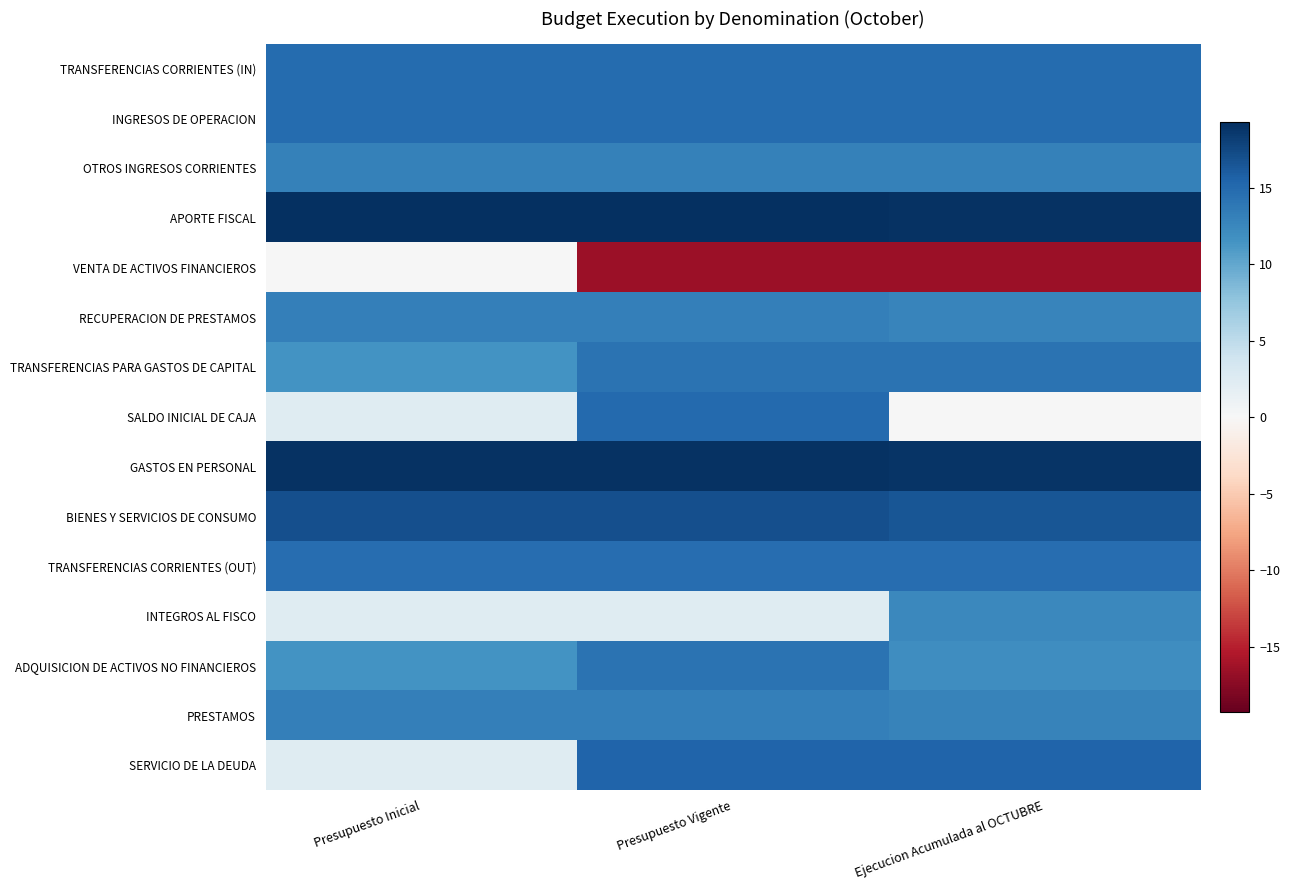

Rank the series at Presupuesto Inicial from lowest to highest value.

VENTA DE ACTIVOS FINANCIEROS, SALDO INICIAL DE CAJA, INTEGROS AL FISCO, SERVICIO DE LA DEUDA, TRANSFERENCIAS PARA GASTOS DE CAPITAL, ADQUISICION DE ACTIVOS NO FINANCIEROS, OTROS INGRESOS CORRIENTES, RECUPERACION DE PRESTAMOS, PRESTAMOS, TRANSFERENCIAS CORRIENTES (OUT), INGRESOS DE OPERACION, TRANSFERENCIAS CORRIENTES (IN), BIENES Y SERVICIOS DE CONSUMO, GASTOS EN PERSONAL, APORTE FISCAL